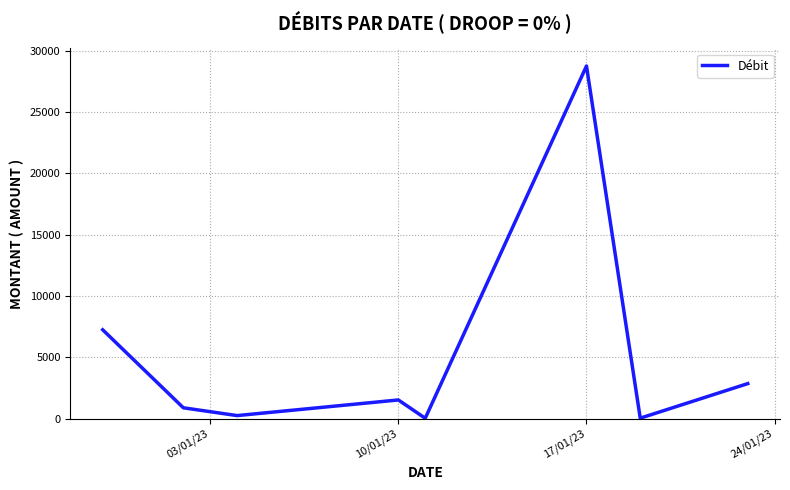

What is the difference between the second highest and minimum values?

7215.6